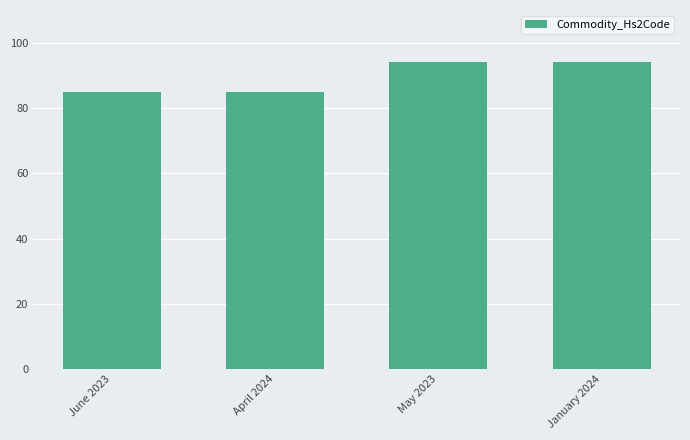

What is the minimum value shown in the chart?

85